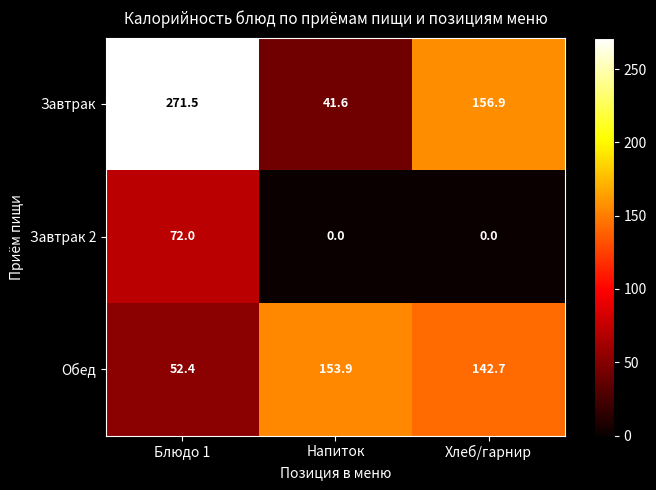

What is the difference between the Завтрак values at Напиток and Блюдо 1?

229.9